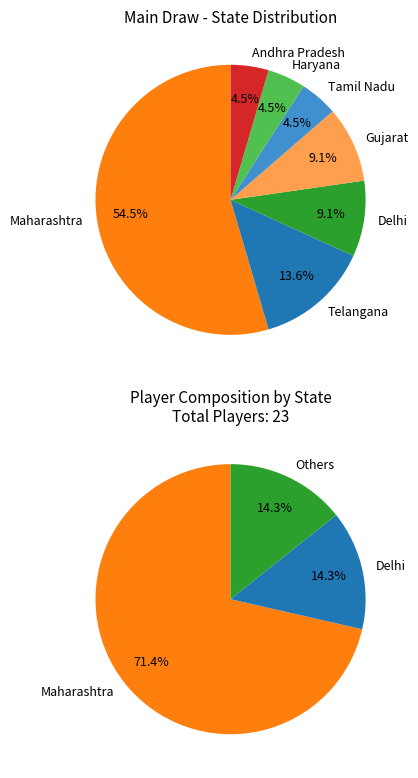

To the nearest percent, what percentage of the pie is Maharashtra?

55%